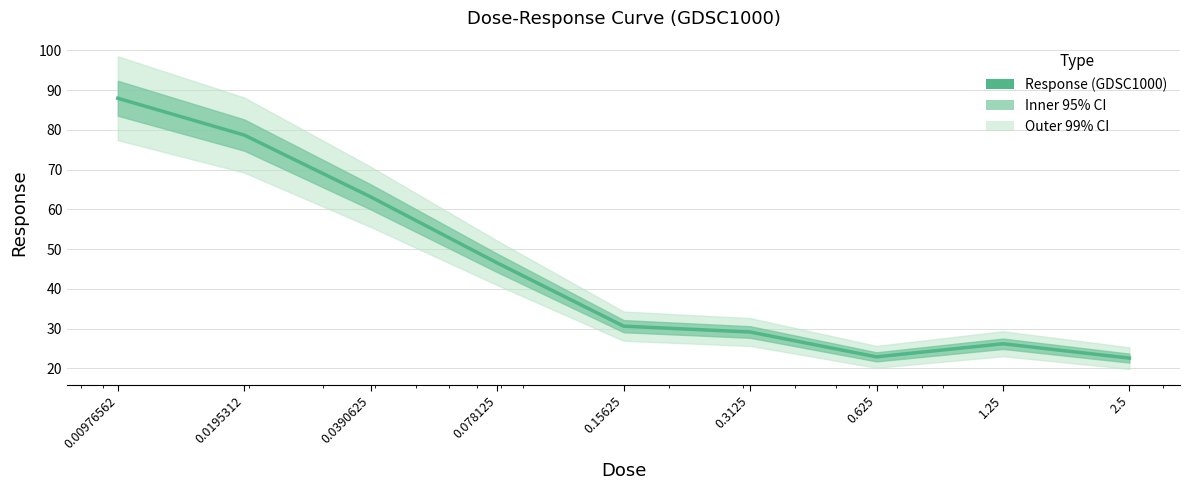

Reading left to right, extract all data points from this chart.

87.9	78.7	63.1	46.5	30.6	29.1	22.9	26.2	22.6